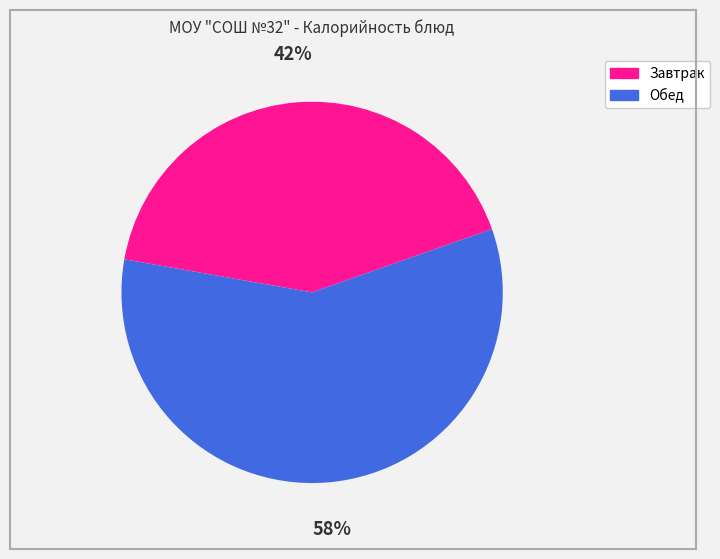

Is there a majority slice in this chart?

Yes